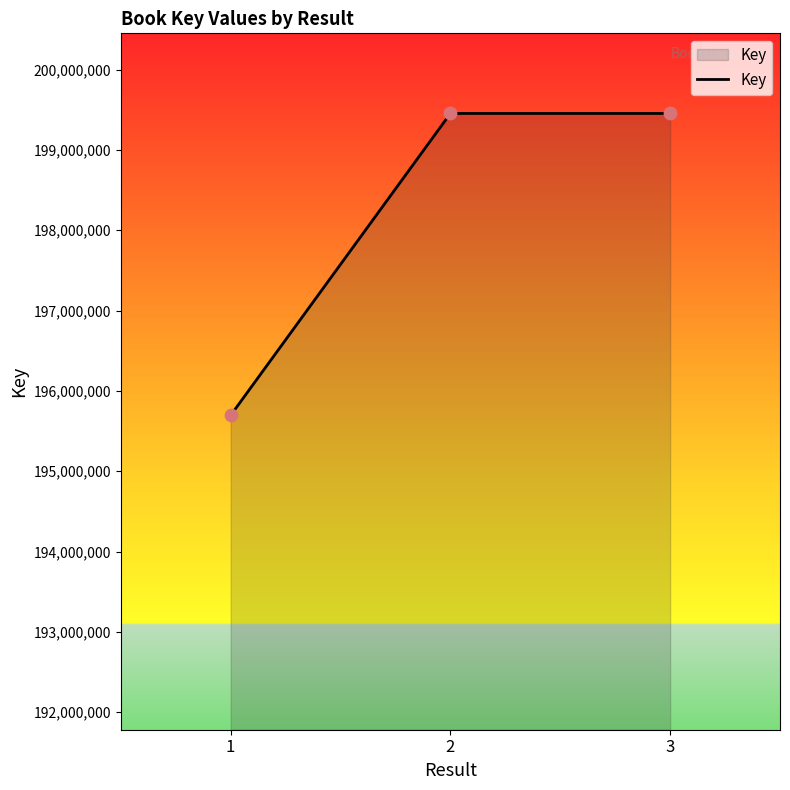

Between 2 and 1, which is larger?

2